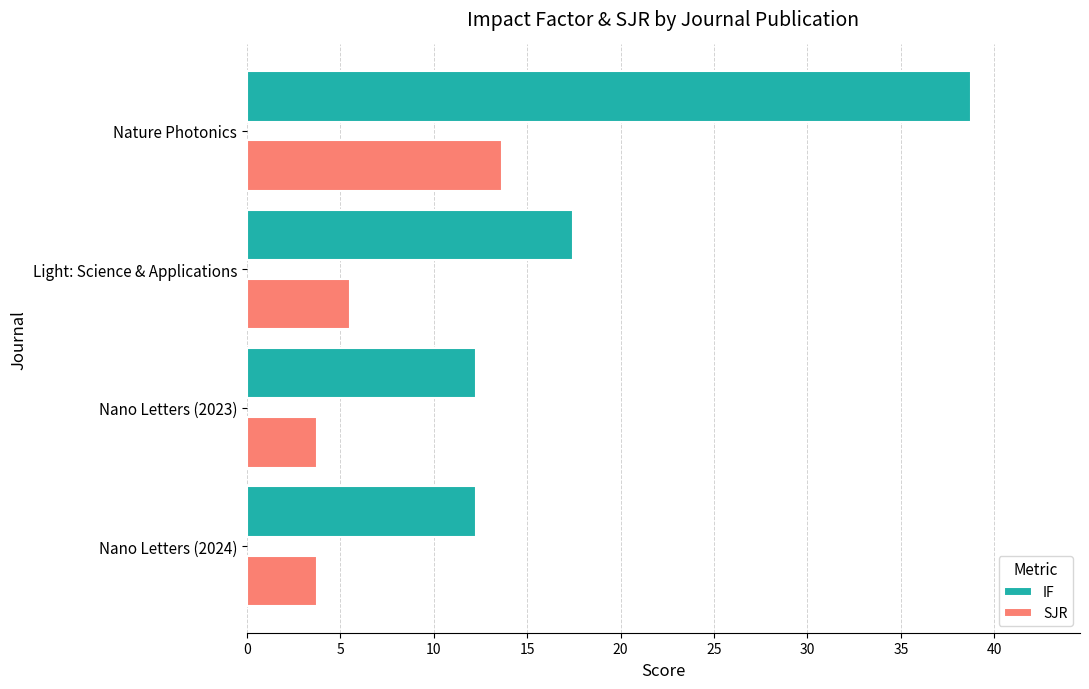

What is the sum of all IF values?

80.8